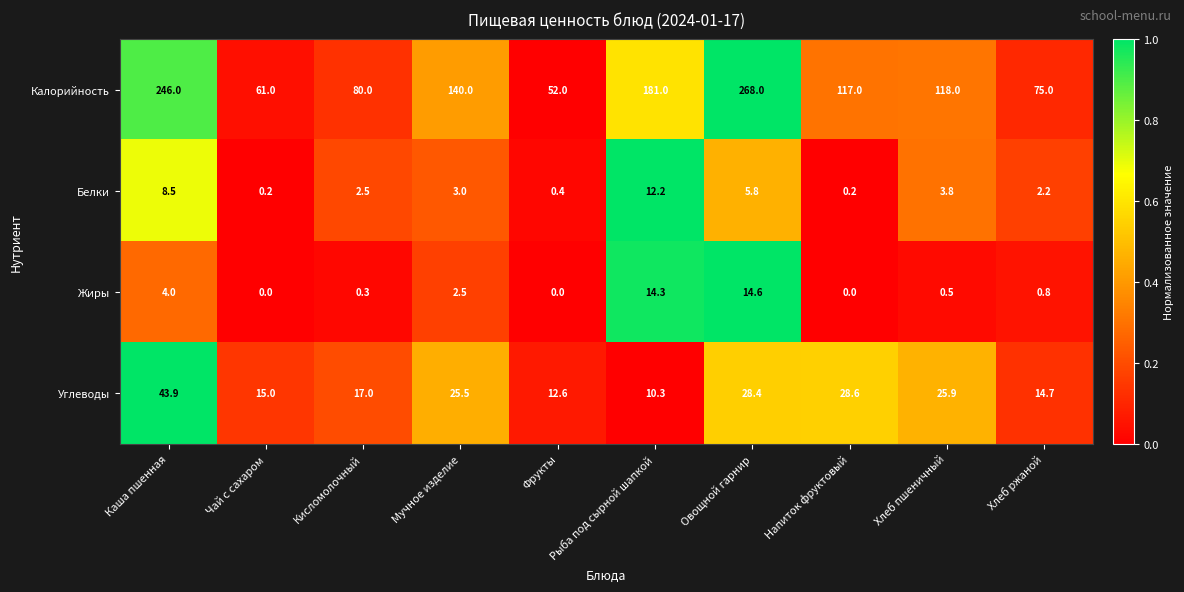

The value of Углеводы at Овощной гарнир is 28.4. True or false?

True